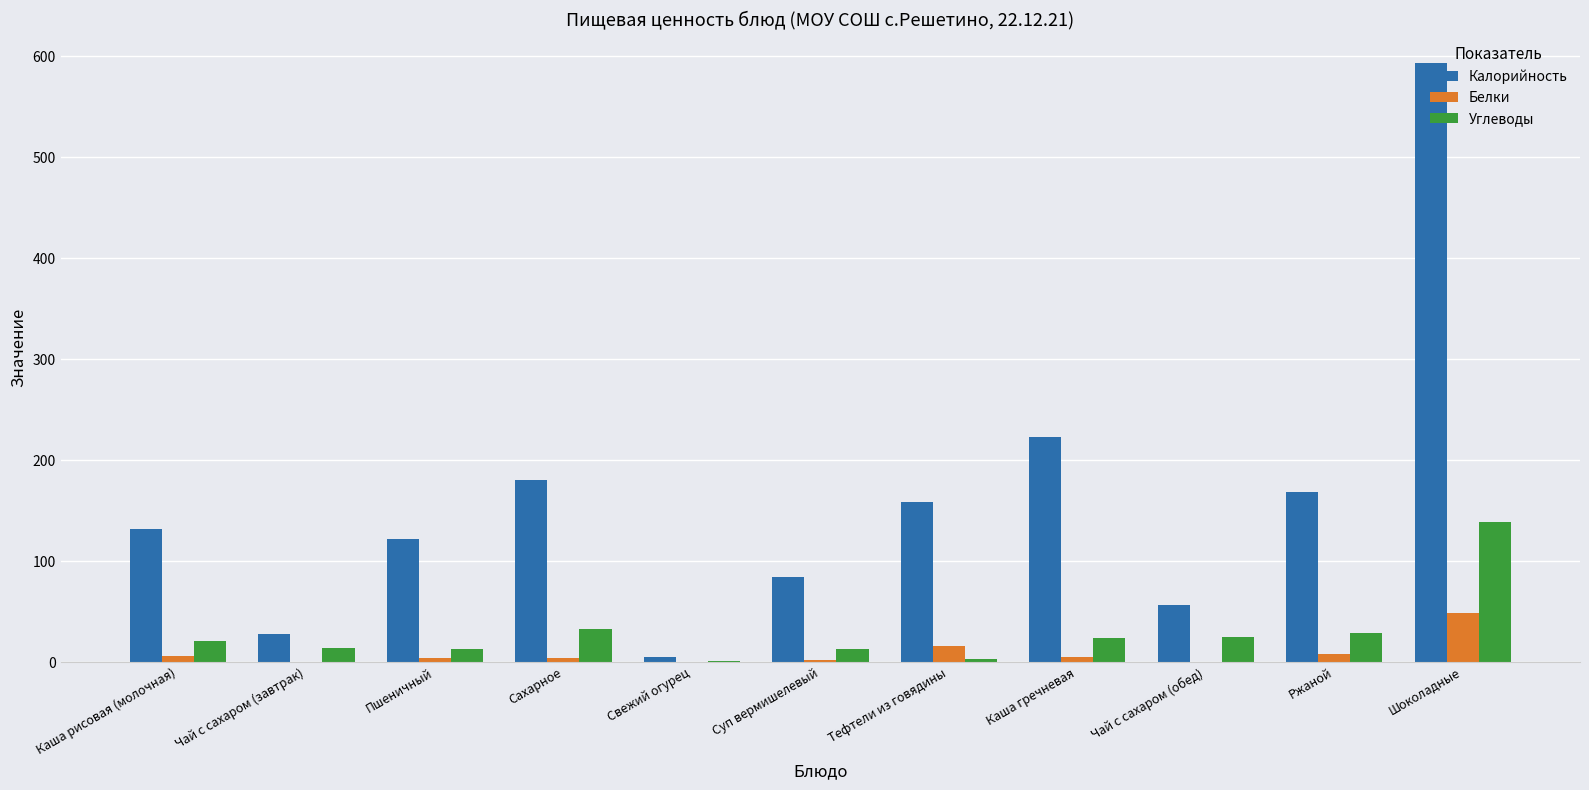

Between Суп вермишелевый and Чай с сахаром (обед), which series saw the biggest shift?

Калорийность